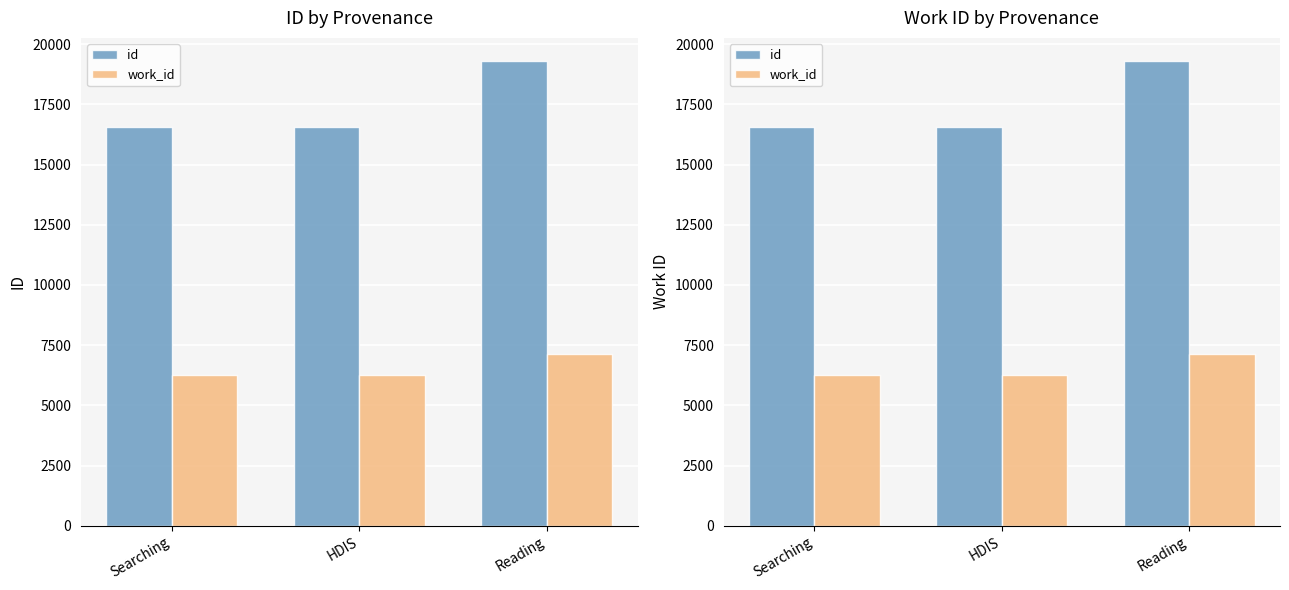

How many data points in id are above 16565?

2